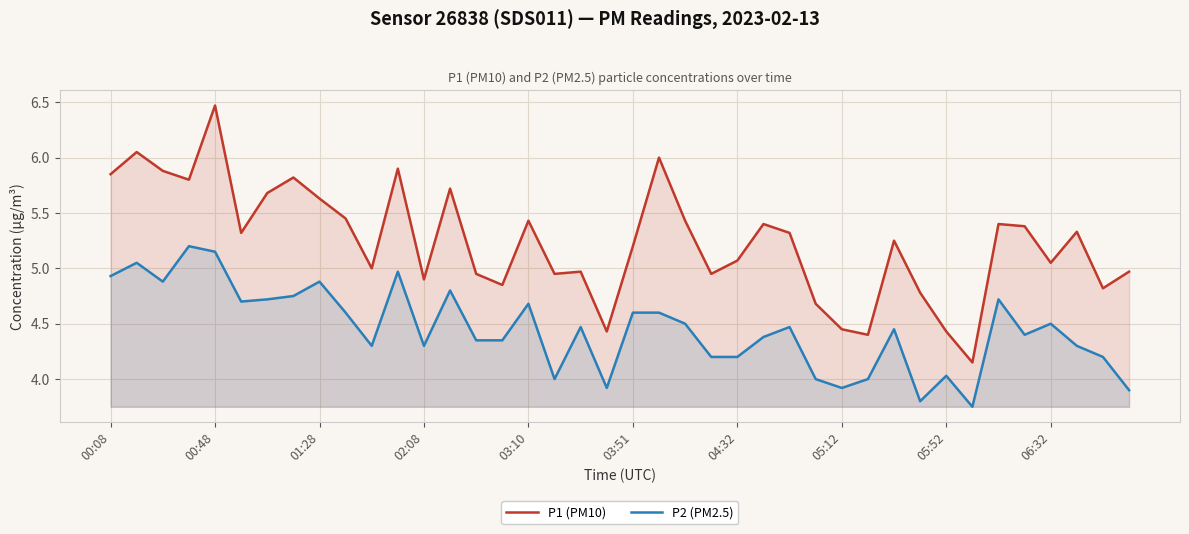

How many lines are shown in the chart?

2